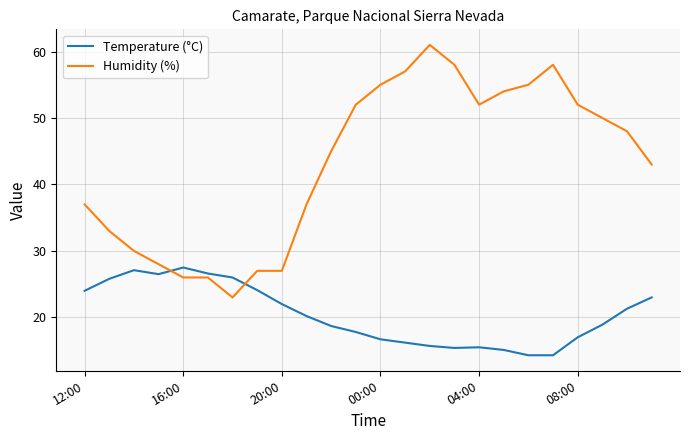

What is the difference between the maximum and minimum values in the Temperature (°C) series?

13.2